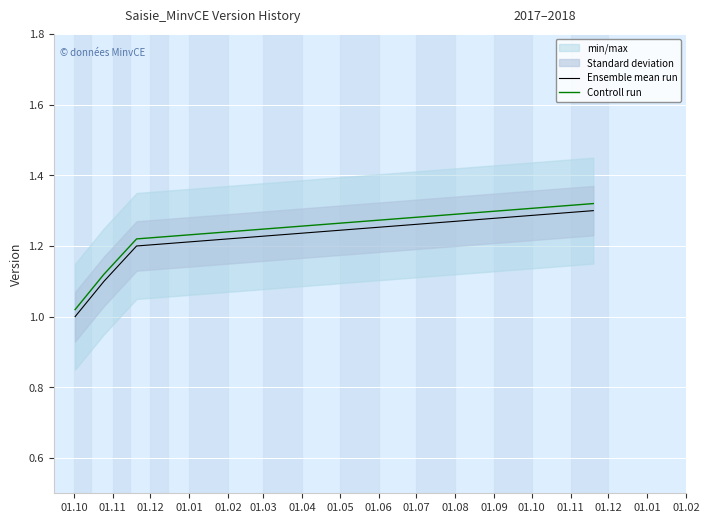

True or false: Controll run and Ensemble mean run intersect in this chart.

False